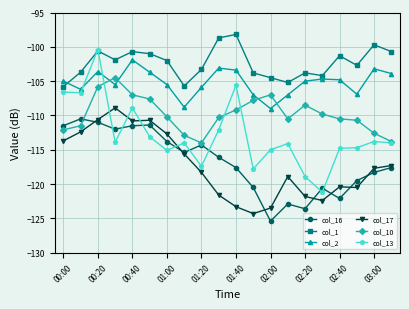

Rank the series by their maximum value, from lowest to highest.

col_16, col_17, col_10, col_2, col_13, col_1